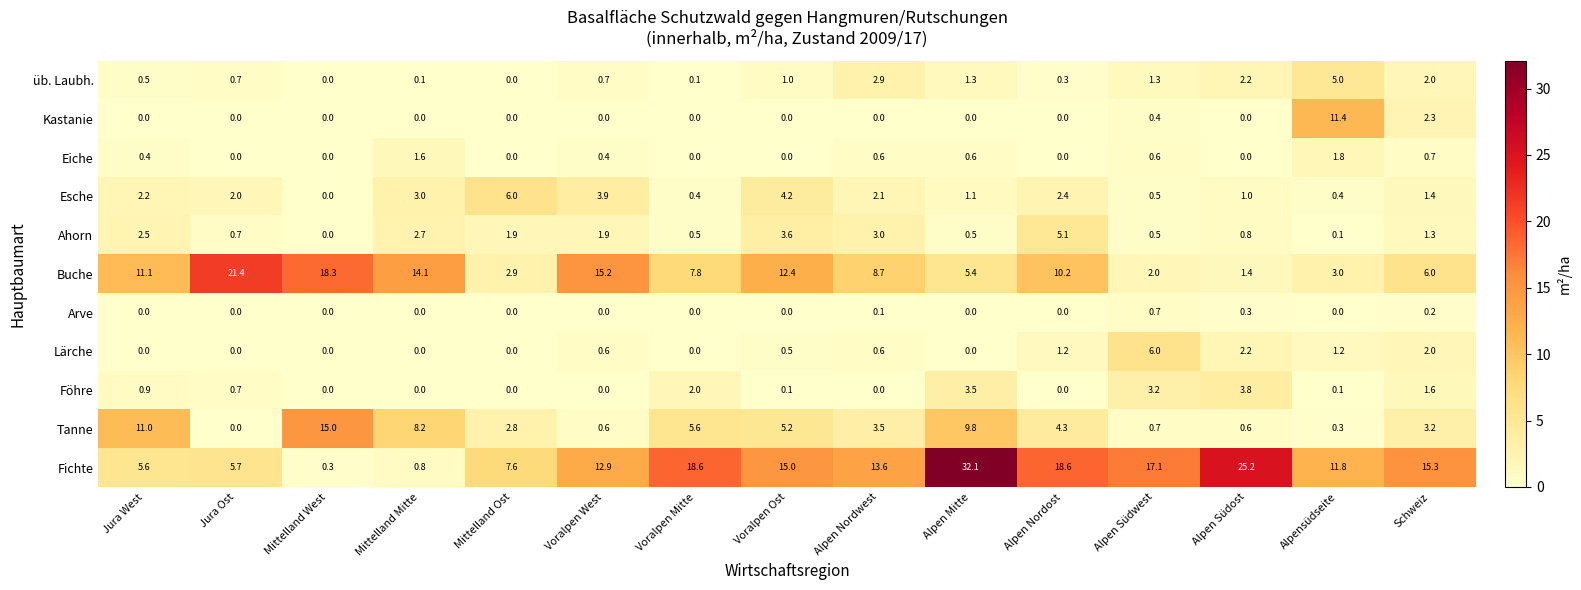

What is the difference between the Ahorn values at Alpen Nordost and Jura Ost?

4.4